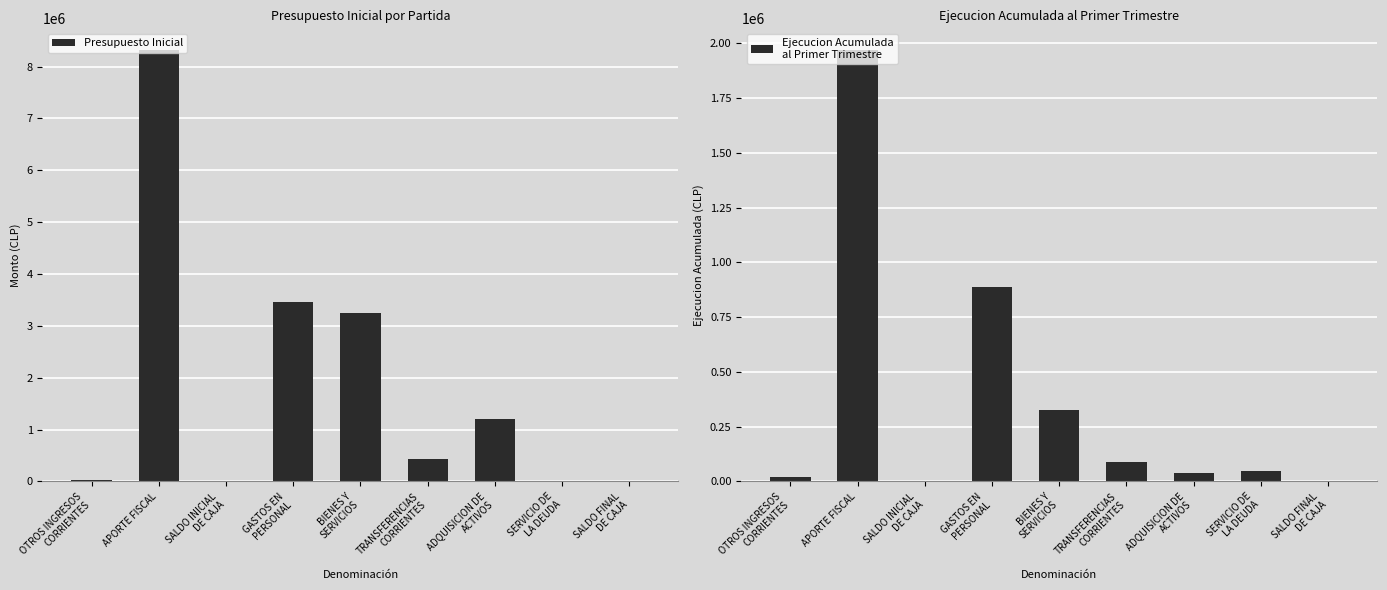

What is the difference between the maximum and minimum values in the Ejecucion Acumulada
al Primer Trimestre series?

1970600